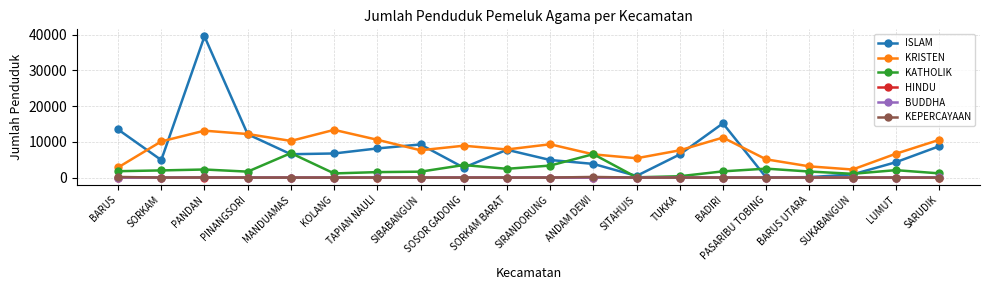

True or false: KRISTEN and HINDU intersect in this chart.

False